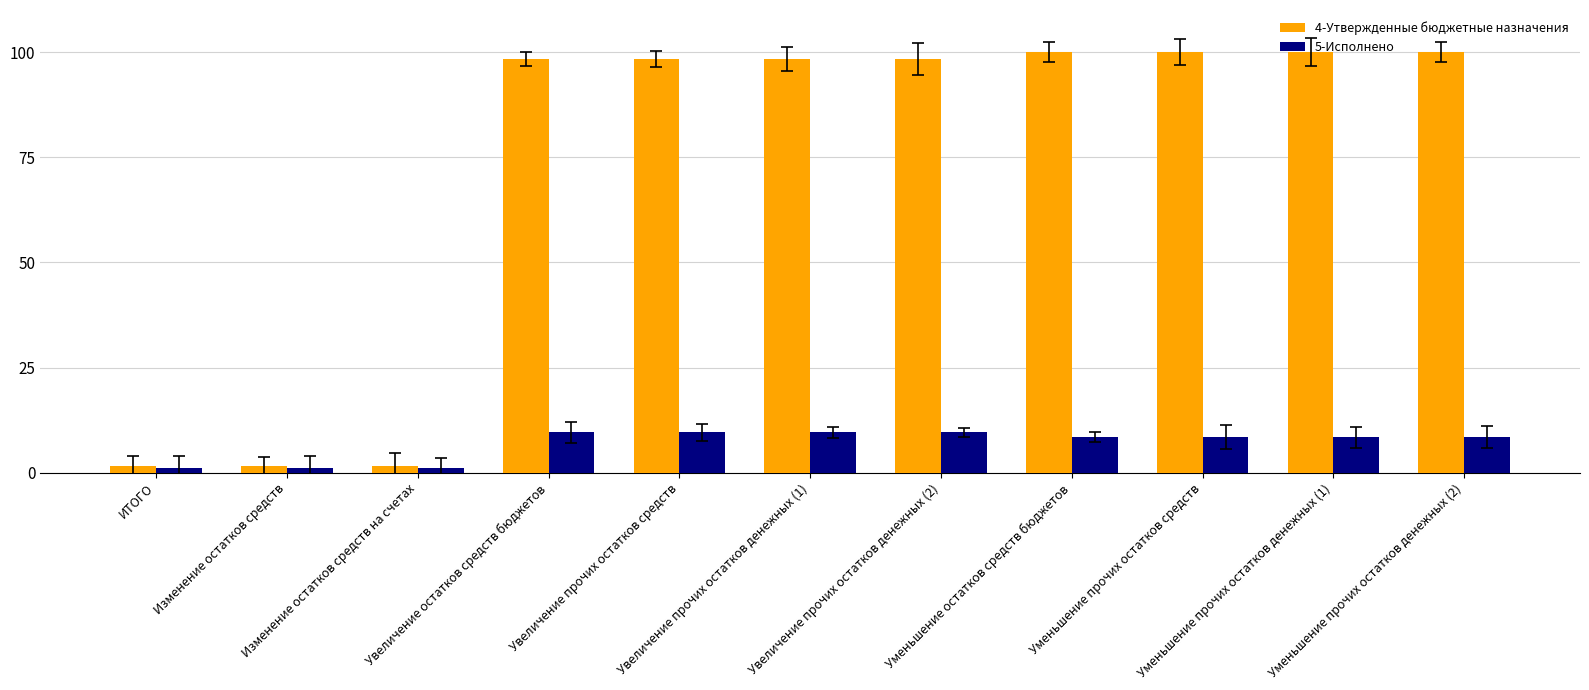

Does the chart contain stacked bars?

No